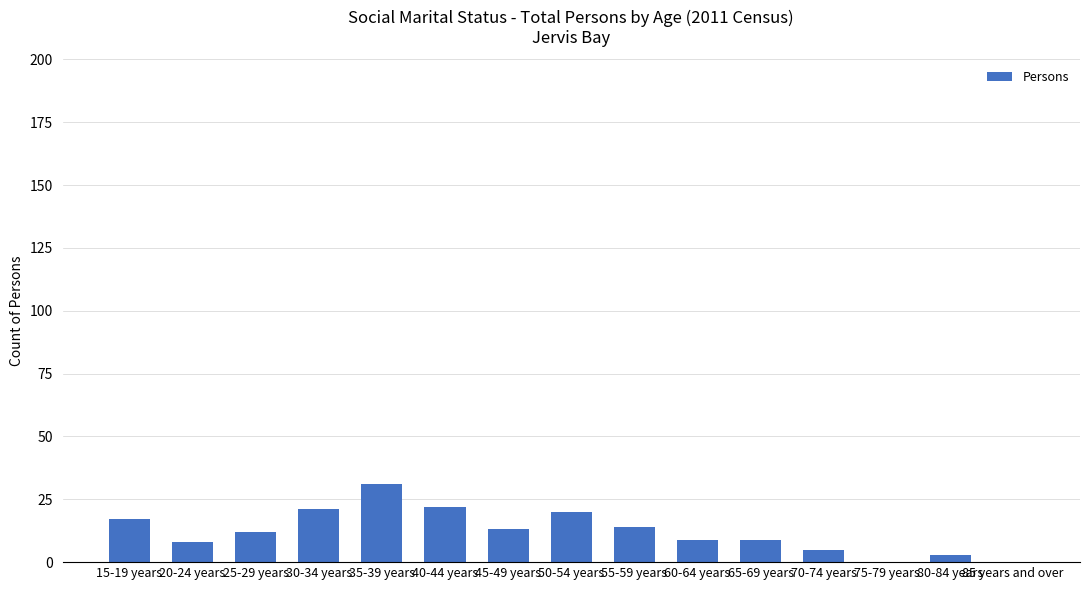

Reading left to right, what are all the values shown in this chart?

17	8	12	21	31	22	13	20	14	9	9	5	0	3	0